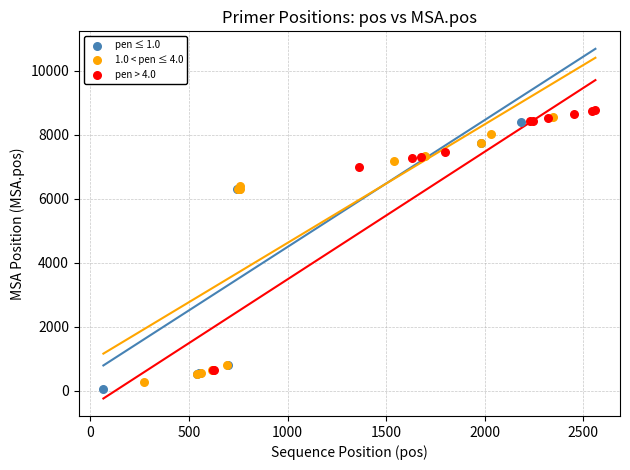

Which series reaches the maximum Y coordinate?

pen > 4.0